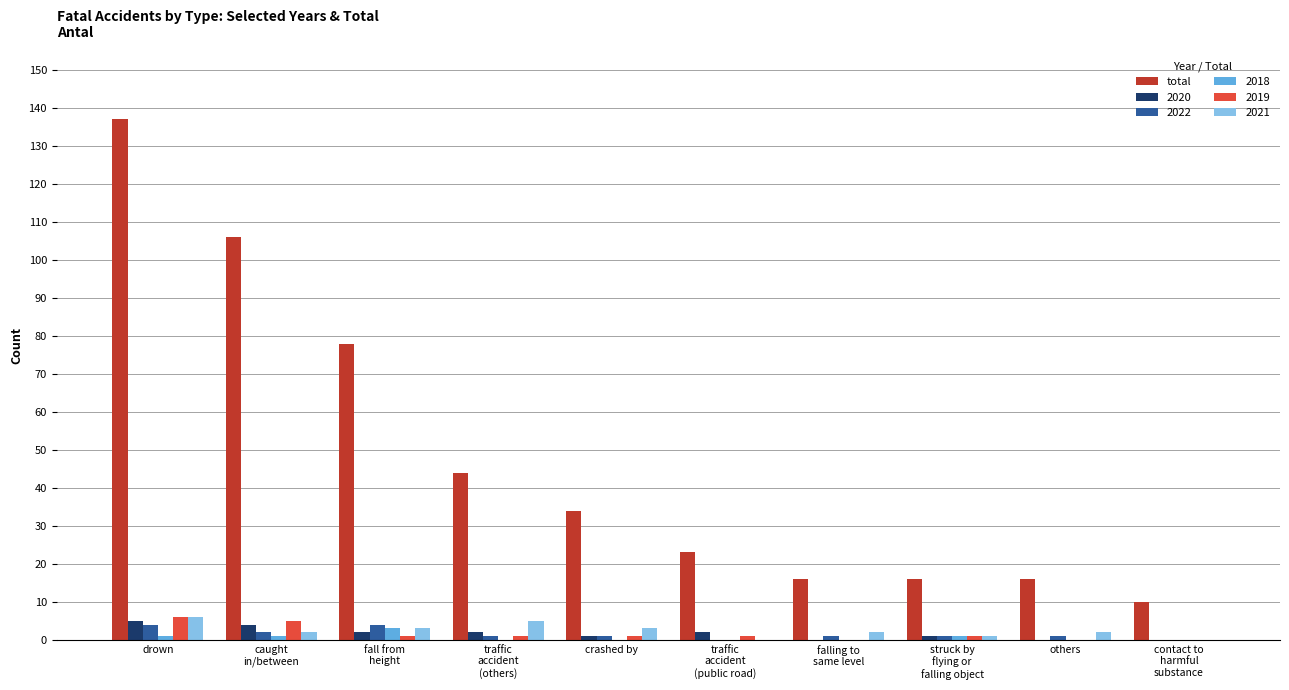

What is the maximum value for 2019?

6